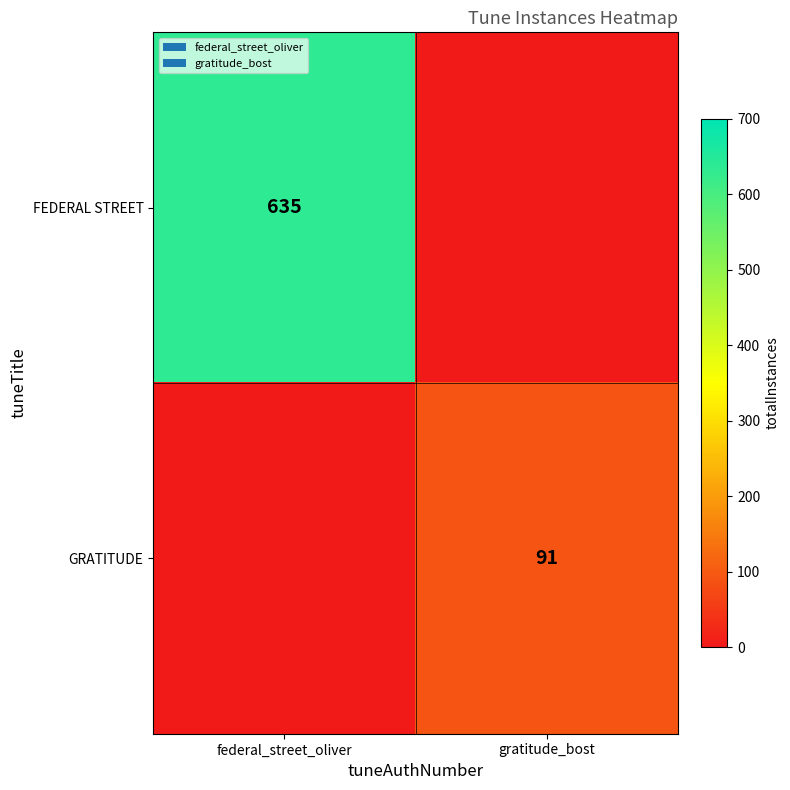

Is it true that GRATITUDE equals 91 at gratitude_bost?

True